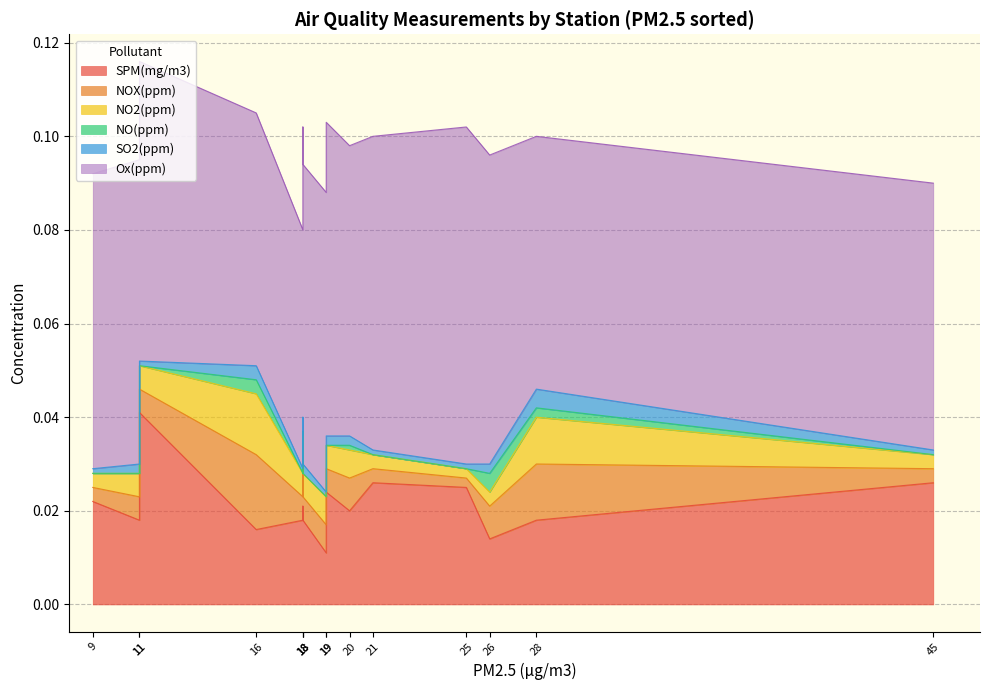

Count the number of categories in the chart.

15